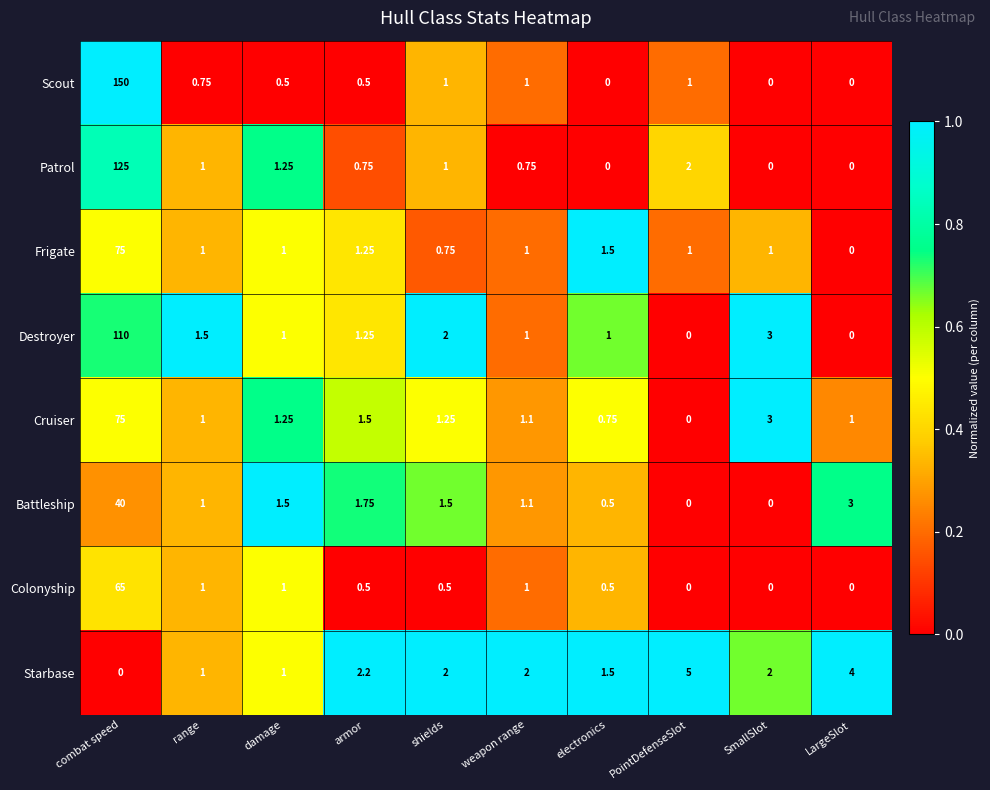

At which category is the sum across all series the highest?

combat speed